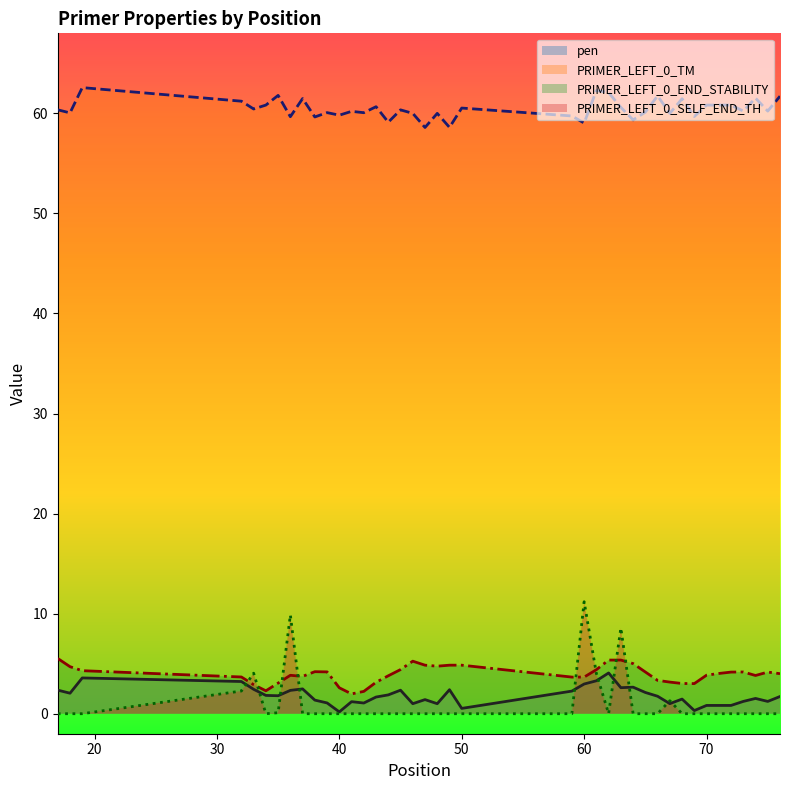

Count the number of categories in the chart.

40